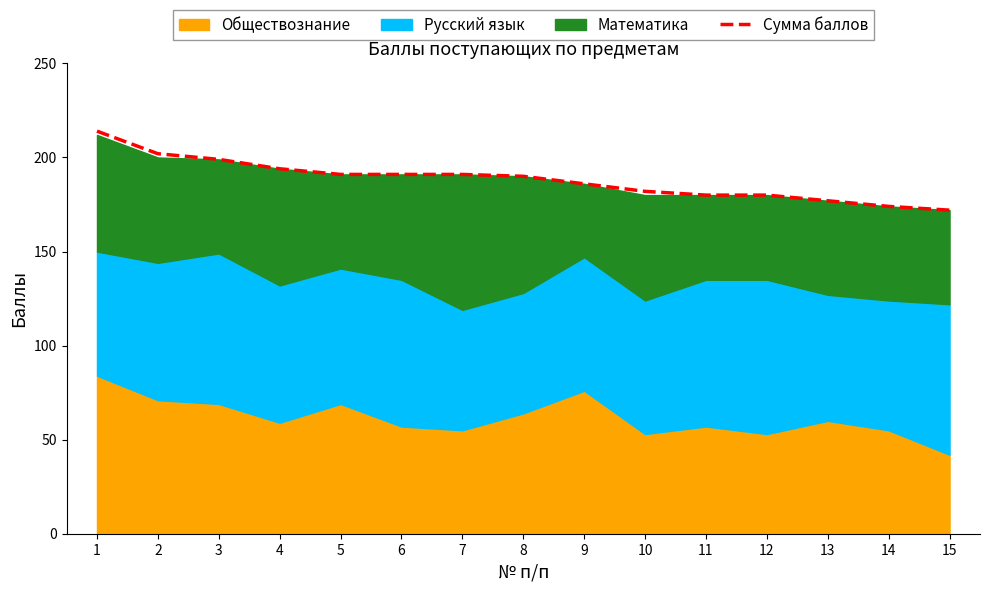

The value at 12 is 76. True or false?

False